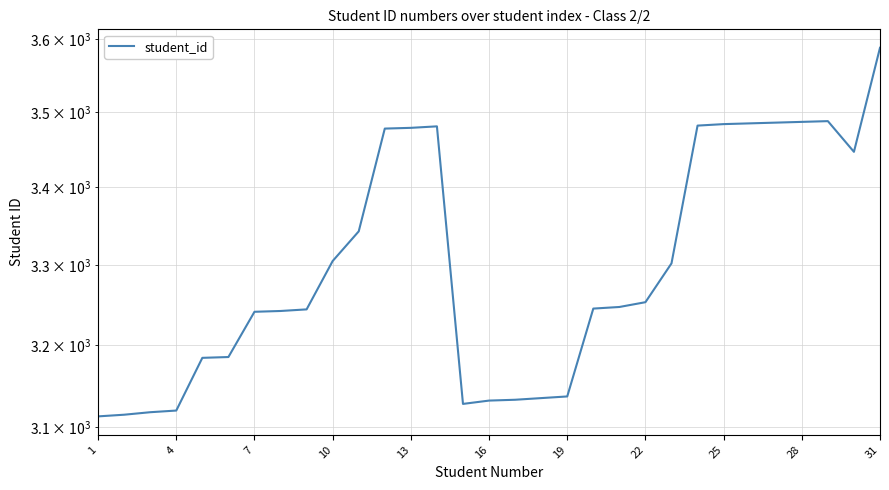

What is the greatest value displayed?

3588